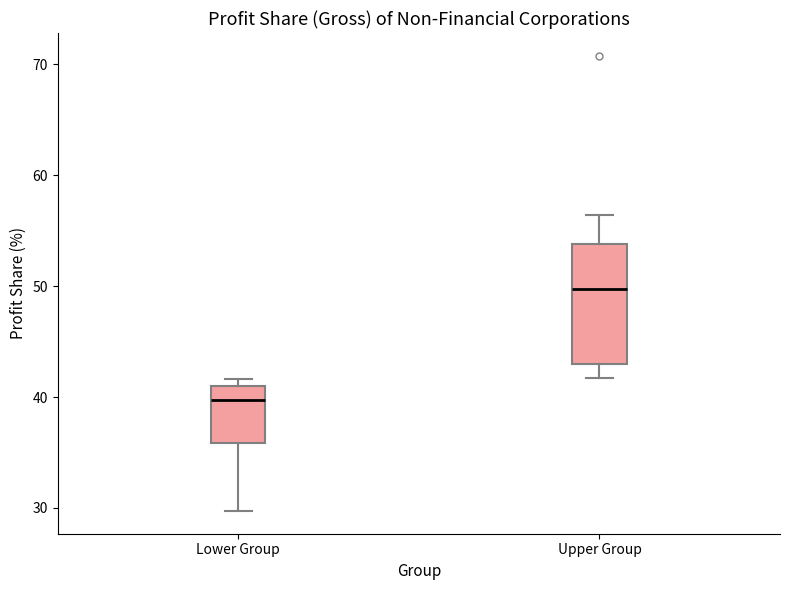

Reading left to right, transcribe this box plot: for each box, give where its median line is, the range the box spans, and where its two whiskers end, as read against the y-axis. The values are not printed on the chart, so give them approximately, as read against the axis.

Lower Group: median 40, box 36 to 41, whiskers 30 to 42
Upper Group: median 50, box 43 to 54, whiskers 42 to 56